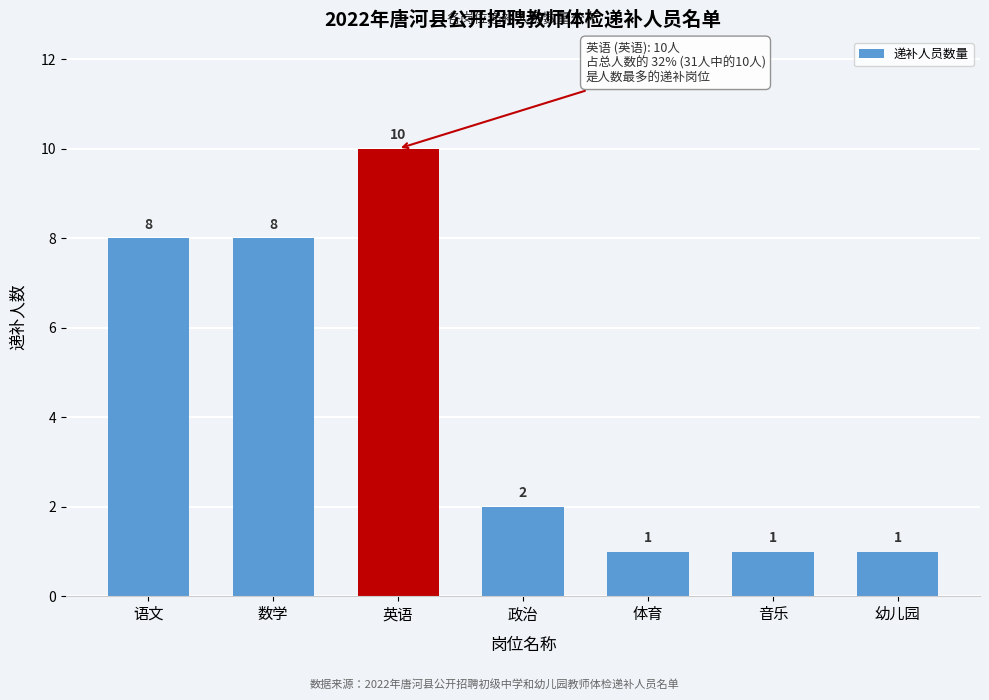

Reading left to right, what are all the values shown in this chart?

8	8	10	2	1	1	1